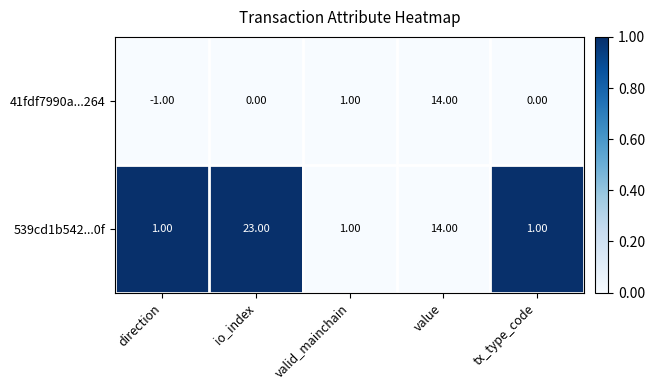

Which series has the largest total across all categories?

539cd1b542...0f